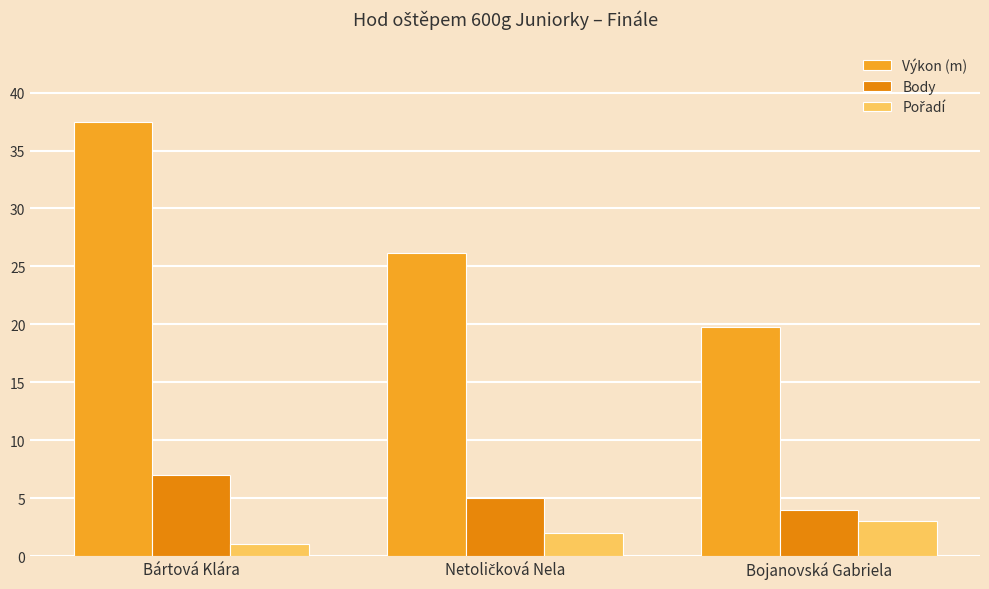

Where does the Body series first go above 5?

Bártová Klára